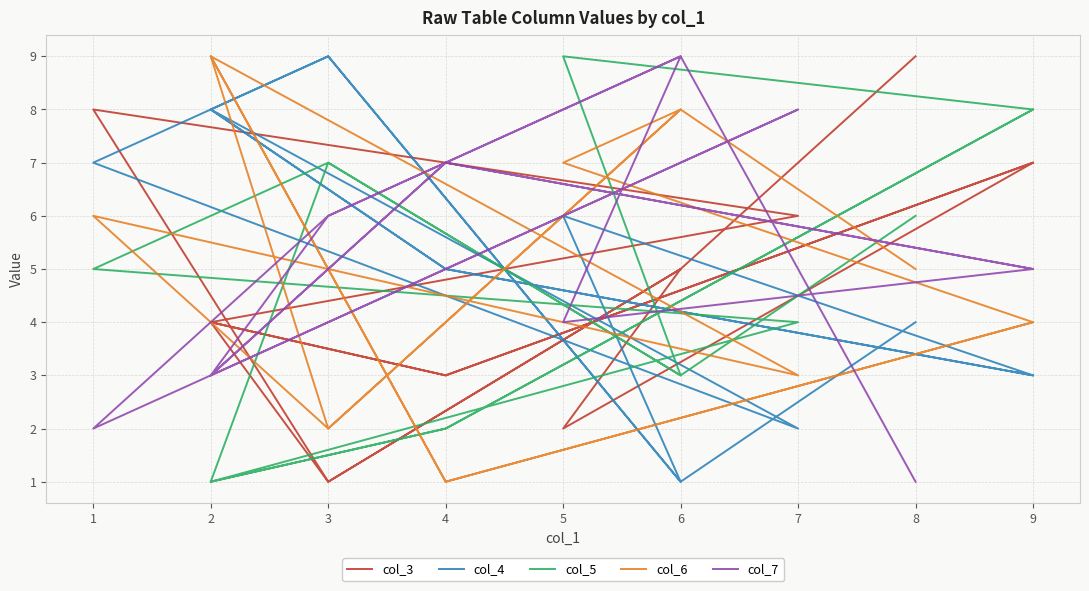

What are all the series names shown in the legend?

col_3, col_4, col_5, col_6, col_7